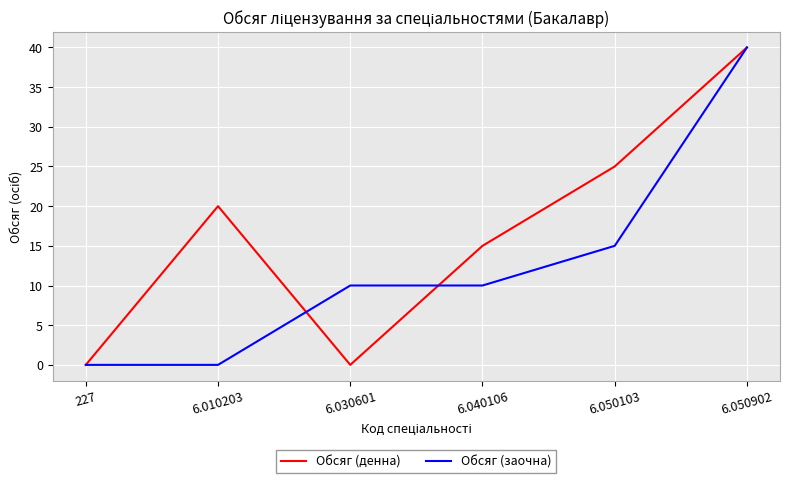

At which category is the sum across all series the highest?

6.050902